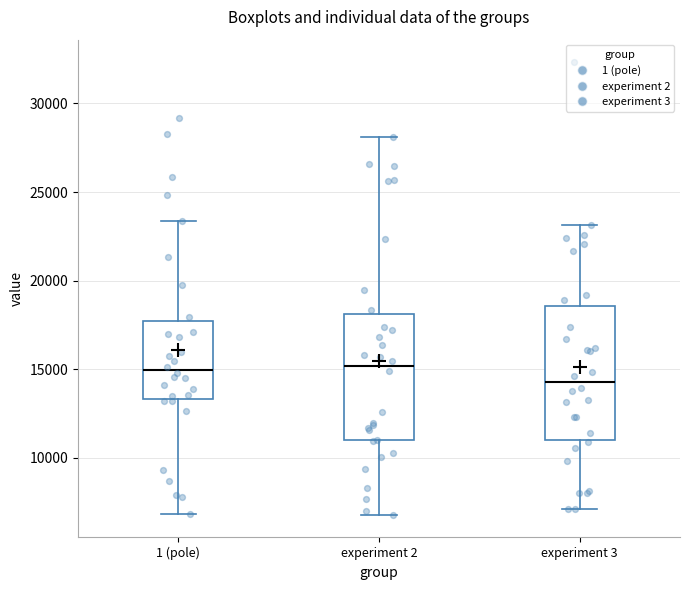

Reading left to right, read every box against the y-axis: the position of its median line, the range the box covers, and the ends of its whiskers. The values are not printed on the chart, so give them approximately, as read against the axis.

1 (pole): median 15000, box 13500 to 17500, whiskers 7000 to 23500
experiment 2: median 15000, box 11000 to 18000, whiskers 7000 to 28000
experiment 3: median 14500, box 11000 to 18500, whiskers 7000 to 23000